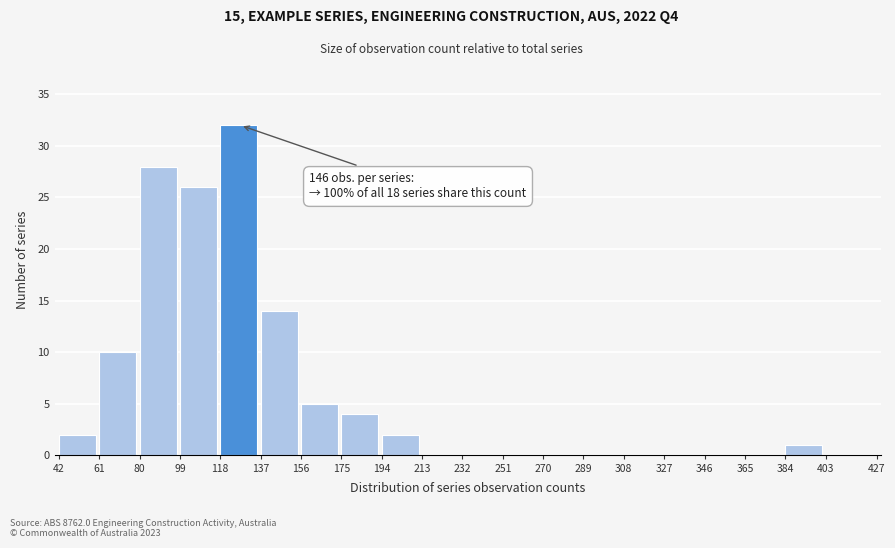

Reading left to right, transcribe all the data shown in this chart.

42=2	61=10	80=28	99=26	118=32	137=14	156=5	175=4	194=2	213=0	232=0	251=0	270=0	289=0	308=0	327=0	346=0	365=0	384=1	403=0